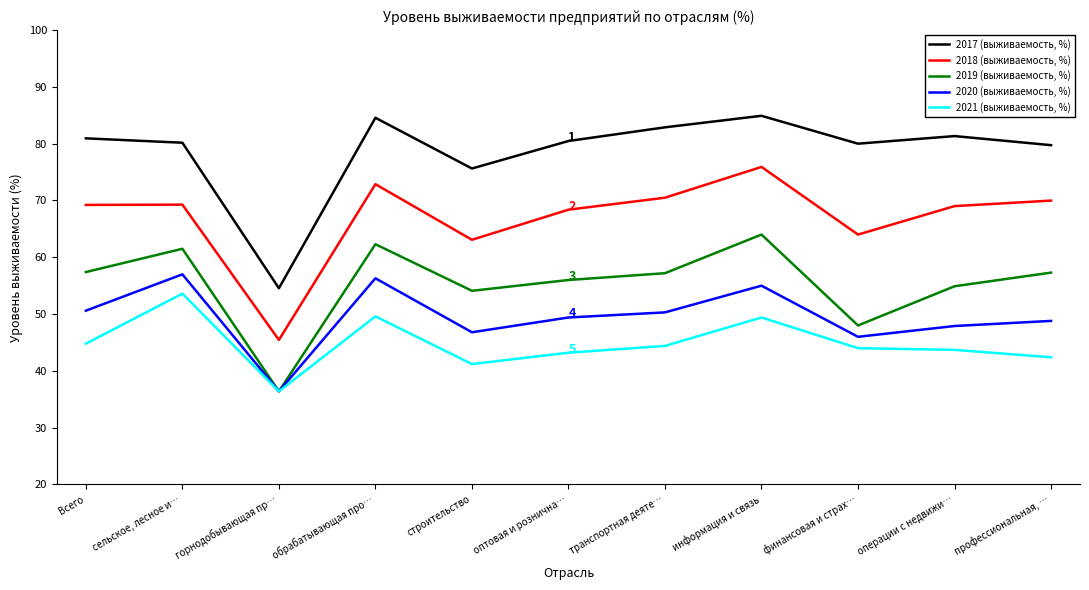

In 2017 (выживаемость, %), how many points are lower than both neighbors (excluding endpoints)?

3